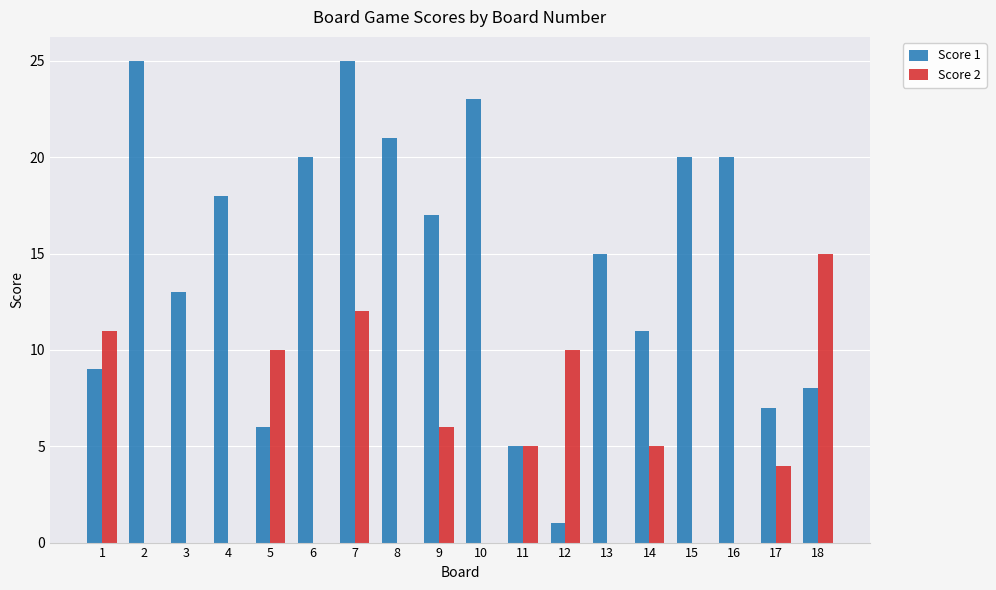

What is the sum of the Score 2 values at 16 and 12?

10